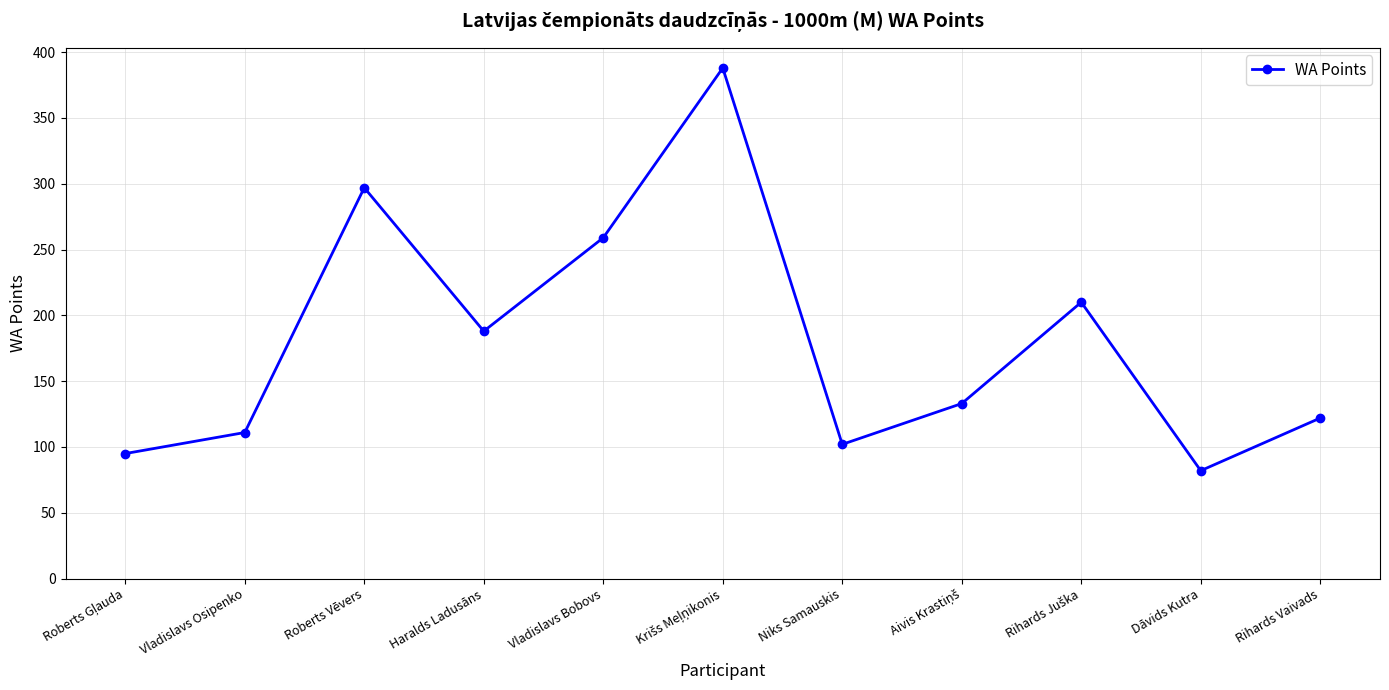

Where is the first local minimum?

Haralds Ladusāns